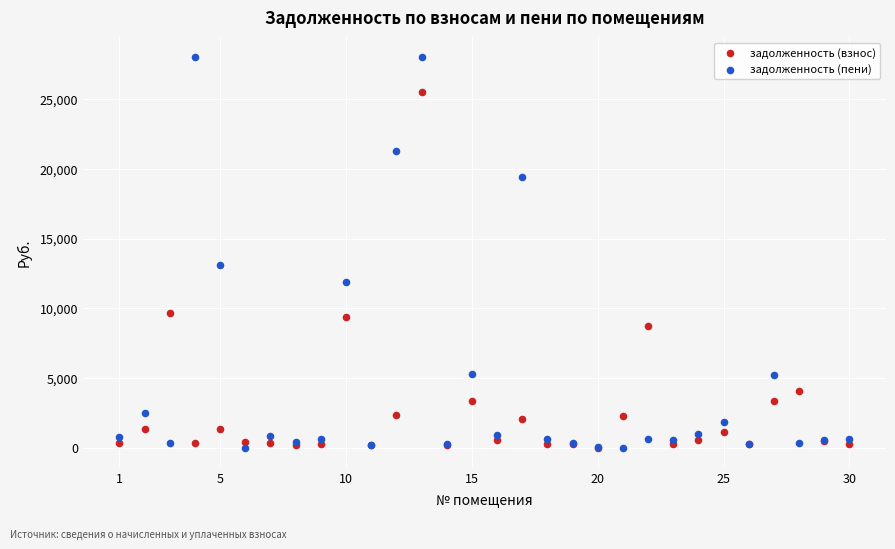

Which series has the largest Y range (max minus min)?

задолженность (пени)